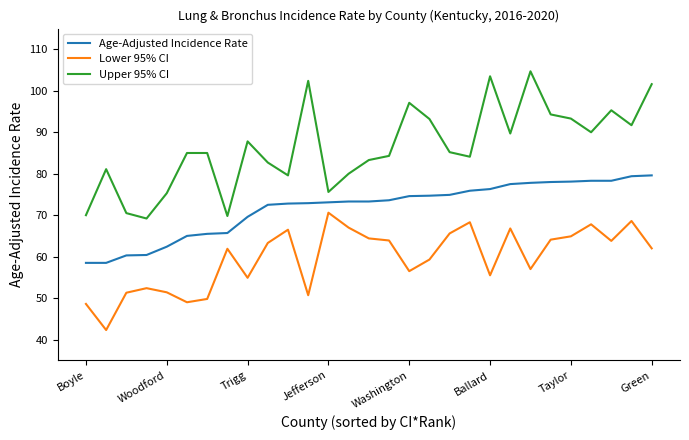

In Lower 95% CI, how many points are lower than both neighbors (excluding endpoints)?

8